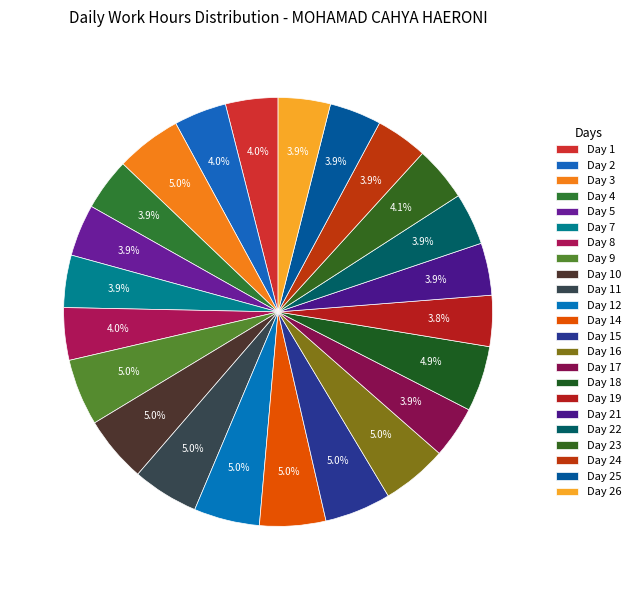

Does Day 5 represent more than half of the total?

No